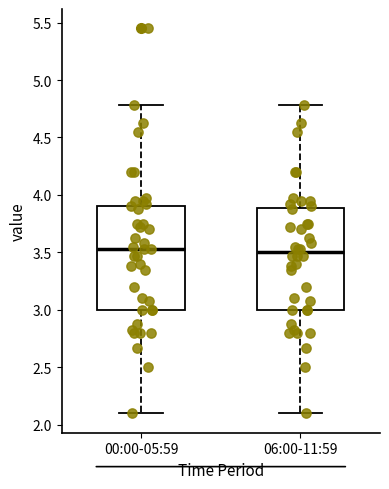

Where is the lower edge of the box for 00:00-05:59 on the y-axis? The values are not printed on the chart, so give them approximately, as read against the axis.

3.00